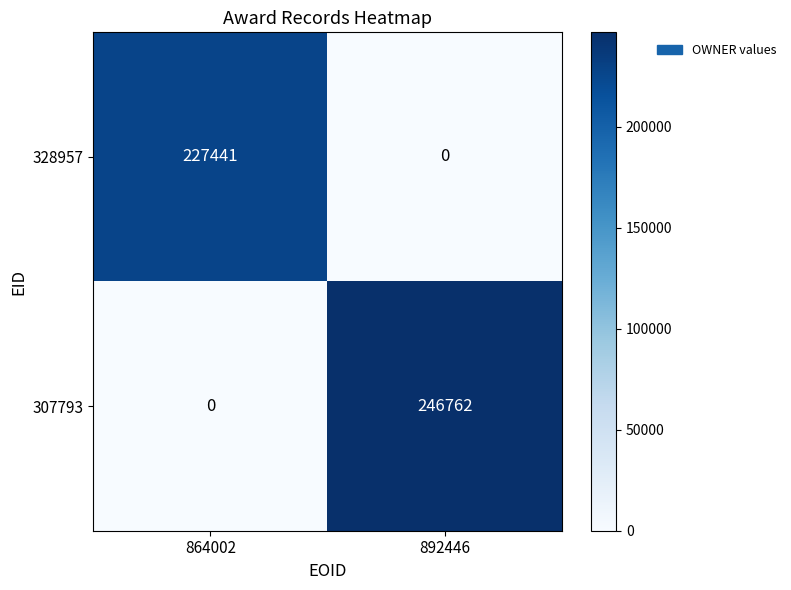

List the series in order of their overall mean, highest first.

307793, 328957